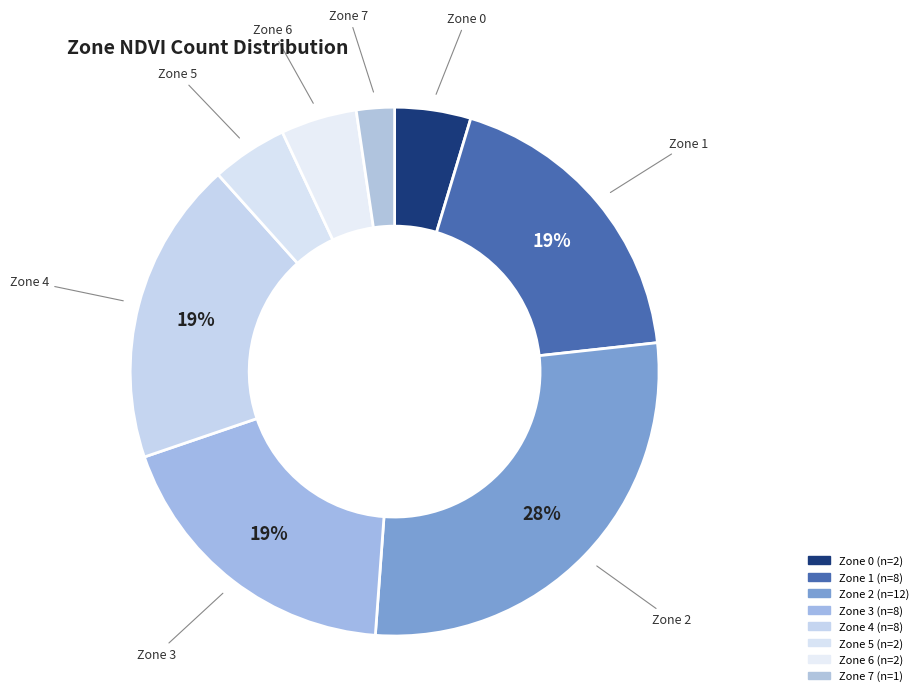

How many slices are in this pie chart?

8